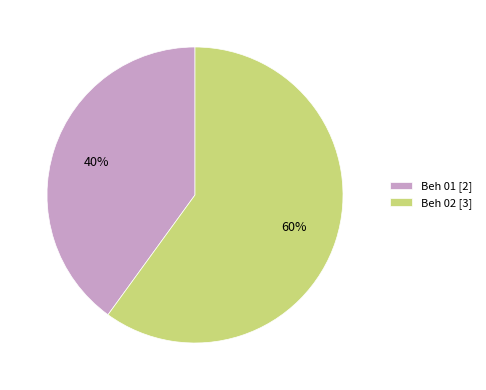

What is the ratio of the value at Beh 01 [2] to the value at Beh 02 [3]?

0.7